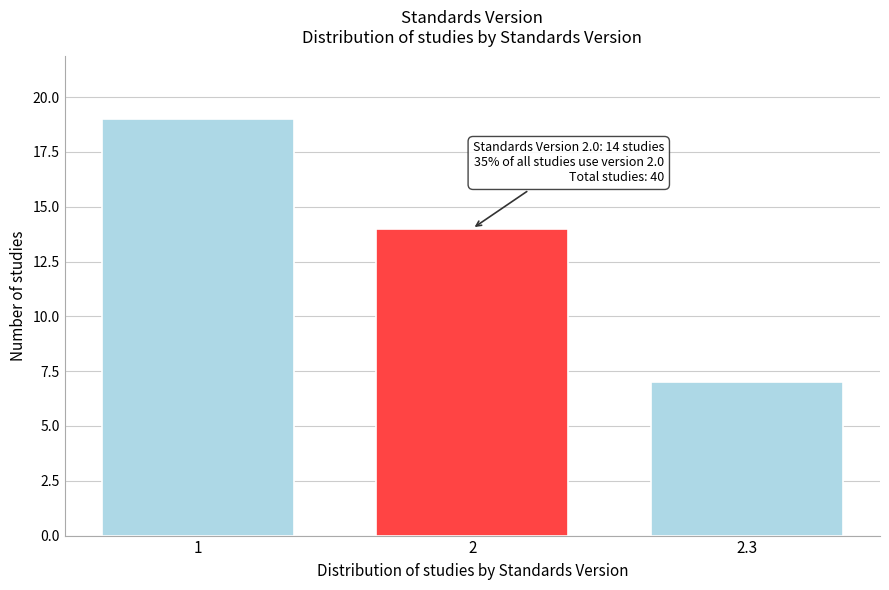

Reading left to right, list all the values displayed in this chart.

19	14	7